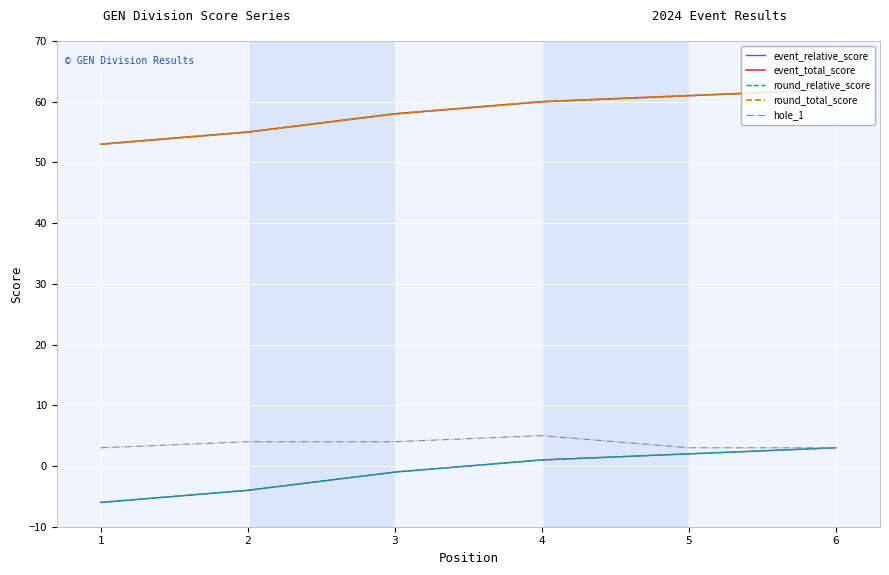

True or false: round_total_score has more than 2 interior local peaks.

False